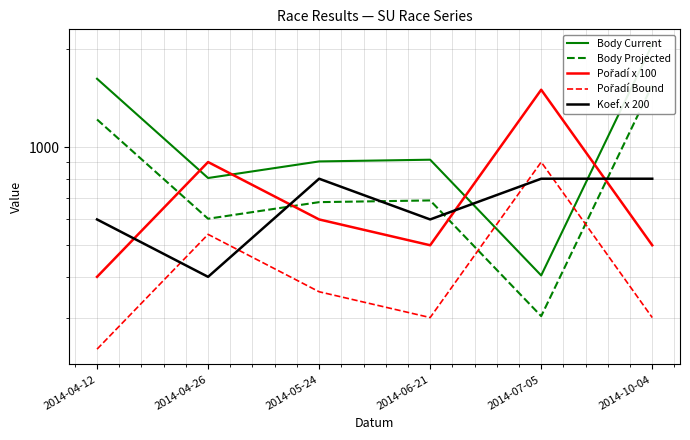

The Body Projected series shows 1548.0 at 2014-10-04. True or false?

True